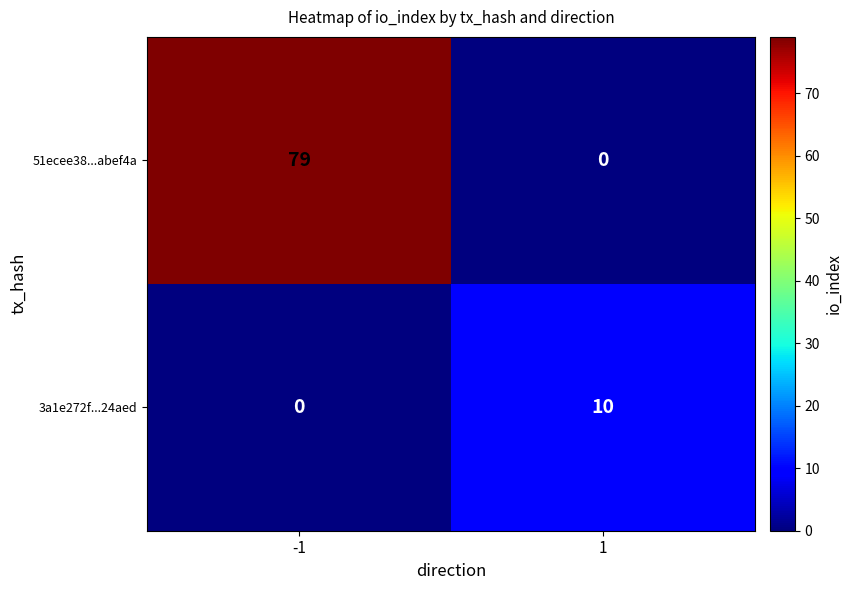

Which series has the largest total across all categories?

51ecee38...abef4a